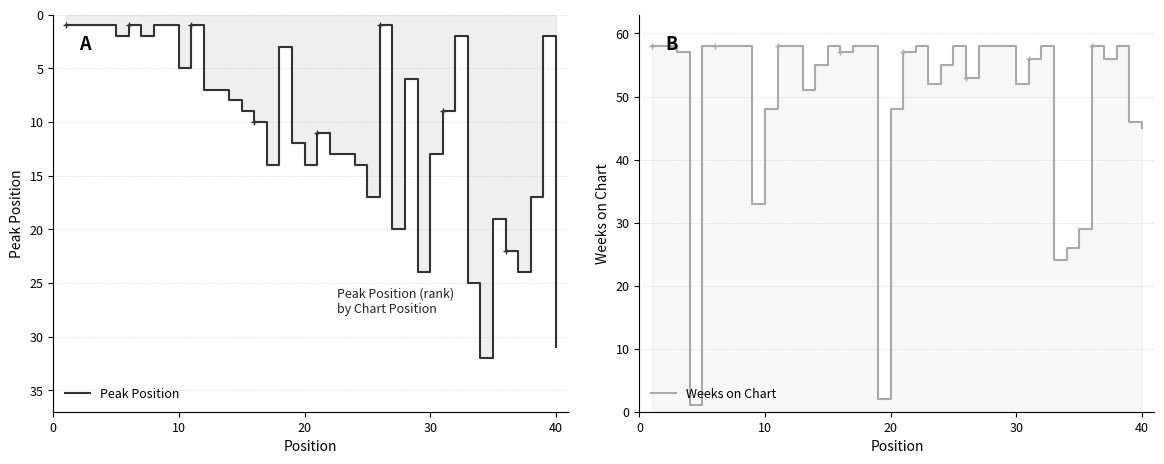

Which series ends up on top after the final intersection of Peak Position and Weeks on Chart?

Weeks on Chart